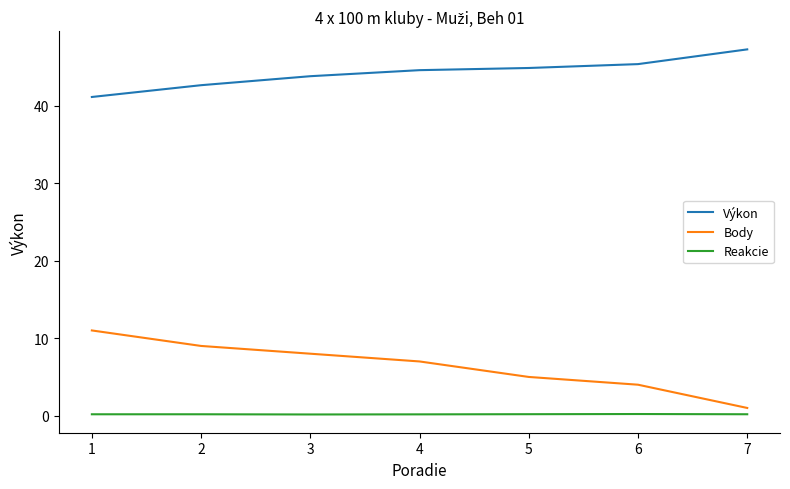

What is the minimum value for Reakcie?

0.2